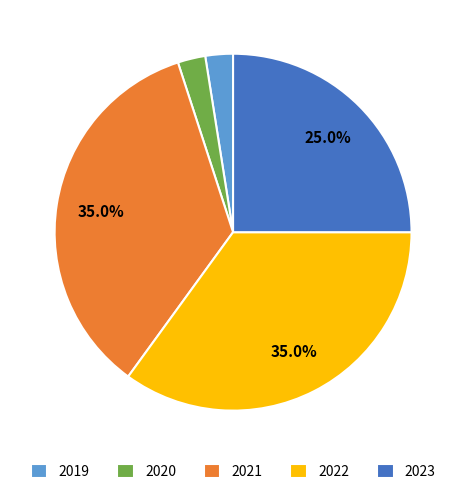

To the nearest percent, what portion does 2023 represent?

25%